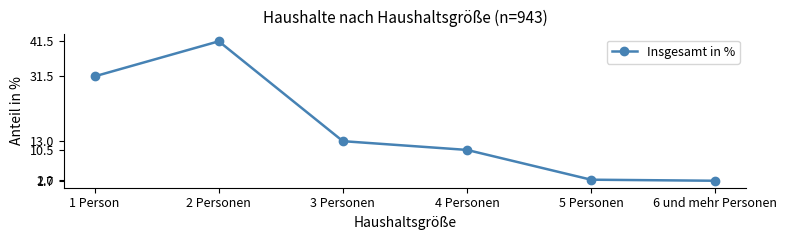

What position from the right is 5 Personen?

2